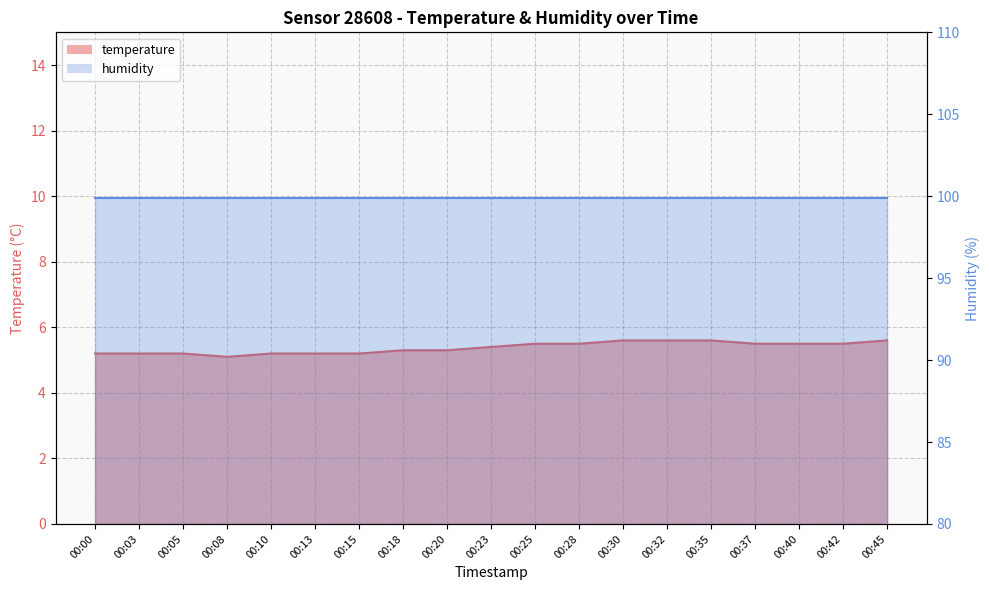

Reading left to right, extract all data points from this chart.

5.2	5.2	5.2	5.1	5.2	5.2	5.2	5.3	5.3	5.4	5.5	5.5	5.6	5.6	5.6	5.5	5.5	5.5	5.6